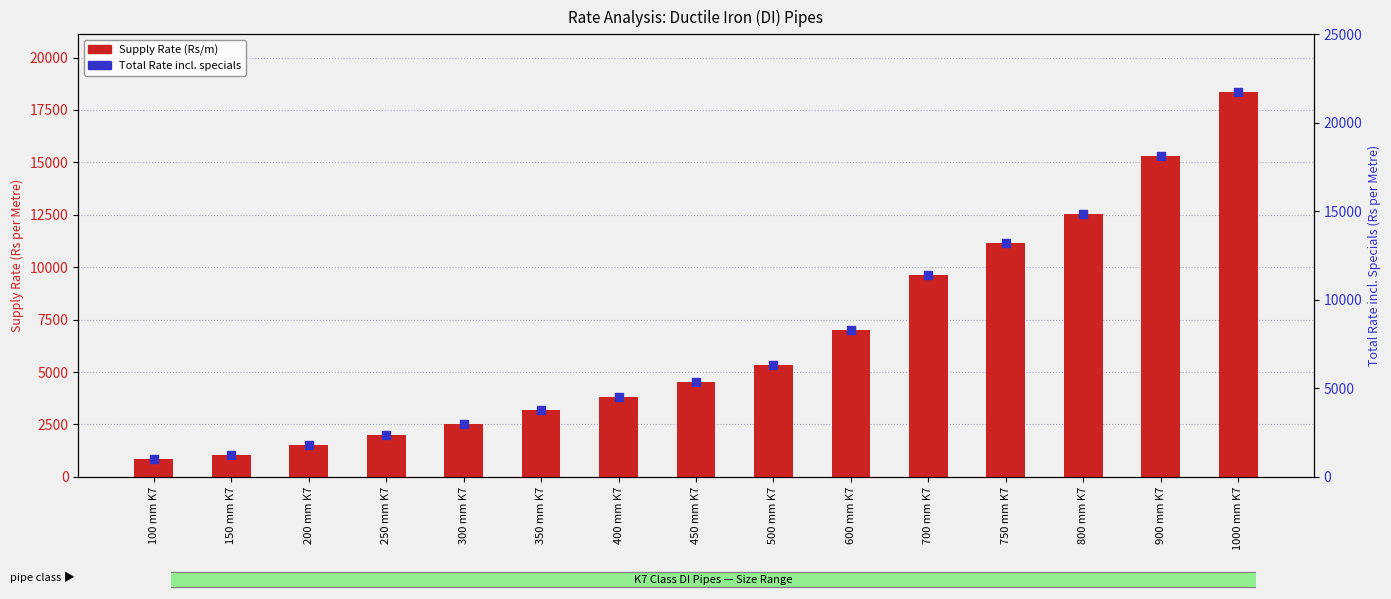

At which category is the sum across all series the highest?

1000 mm K7